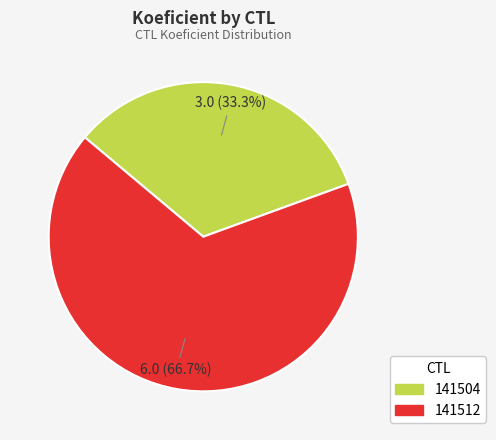

Between 141512 and 141504, which is larger?

141512